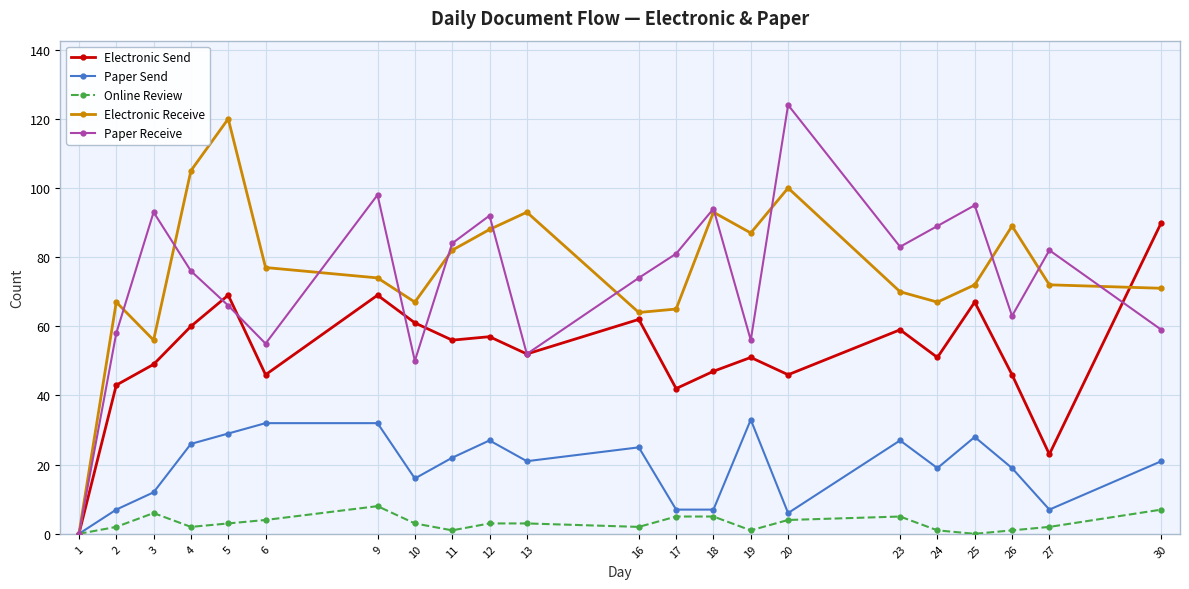

What is the sum of the Paper Receive values at 23 and 24?

172